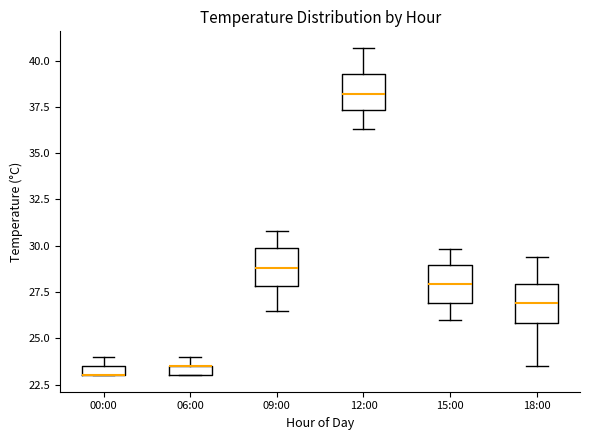

Where is the upper edge of the box for 12:00 on the y-axis? The values are not printed on the chart, so give them approximately, as read against the axis.

39.5